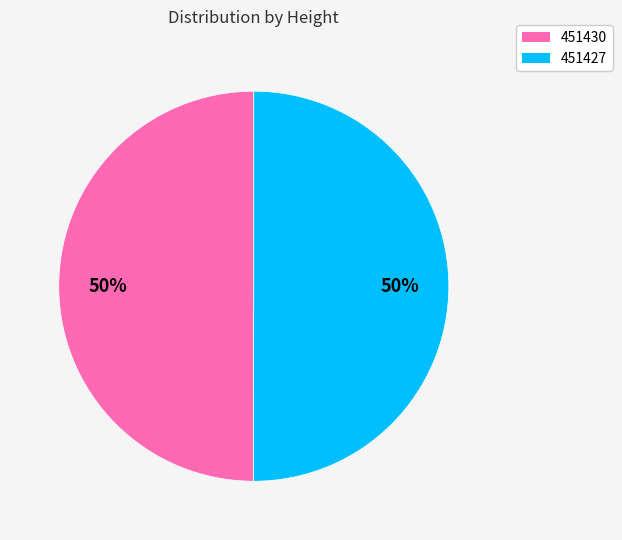

True or false: 451430 accounts for 50% of the total.

True